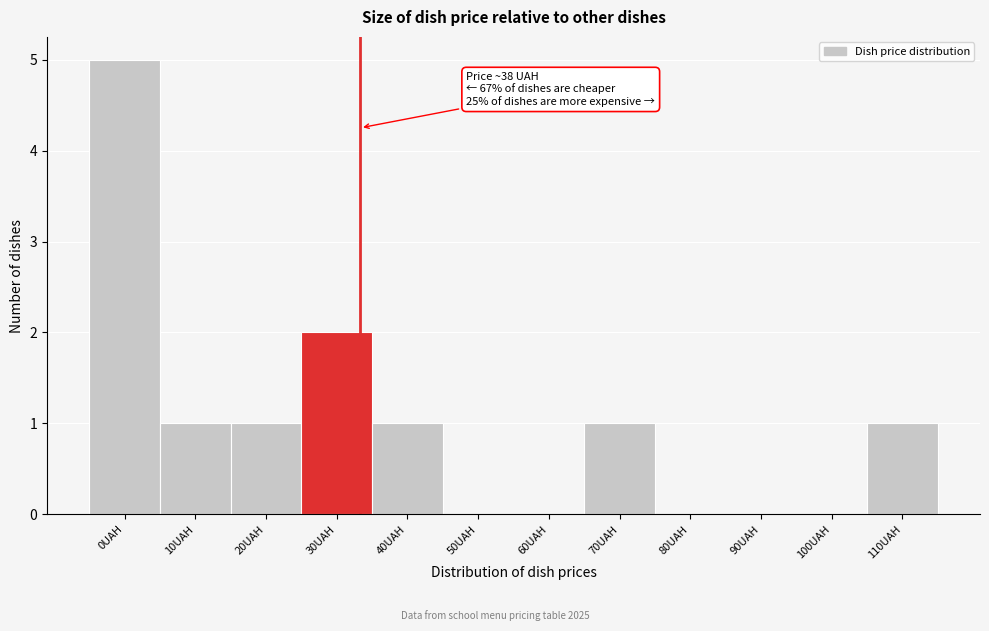

Which has a higher value, 60UAH or 30UAH?

30UAH